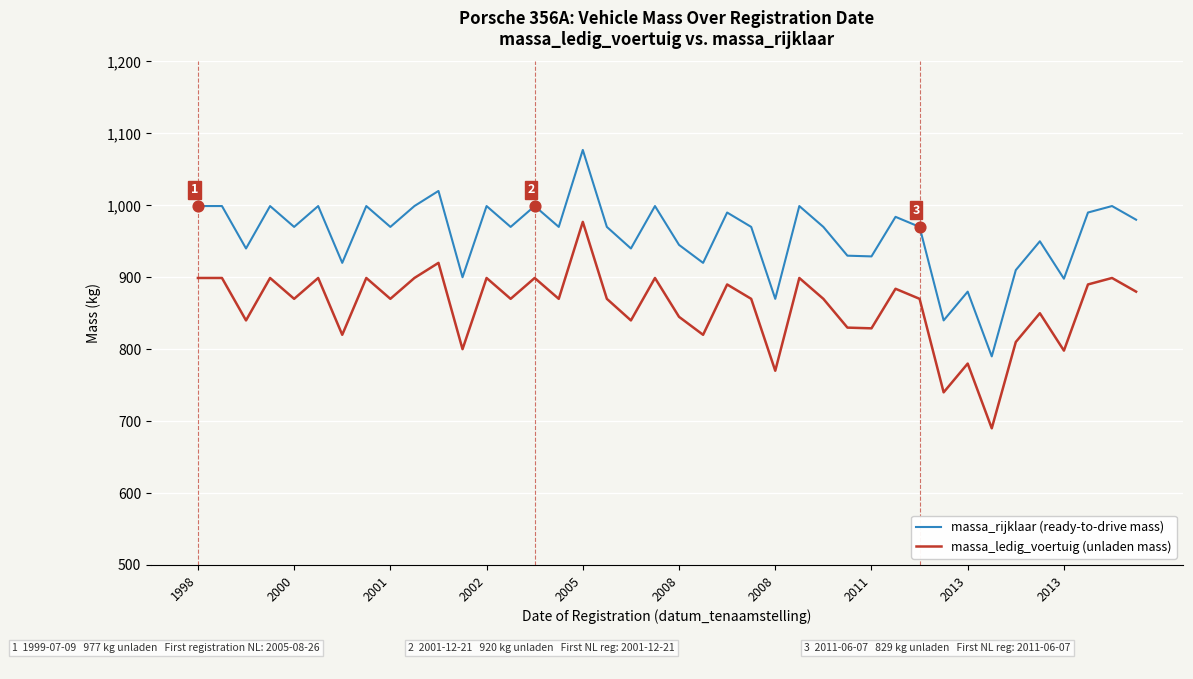

What are all the series names shown in the legend?

massa_rijklaar (ready-to-drive mass), massa_ledig_voertuig (unladen mass)